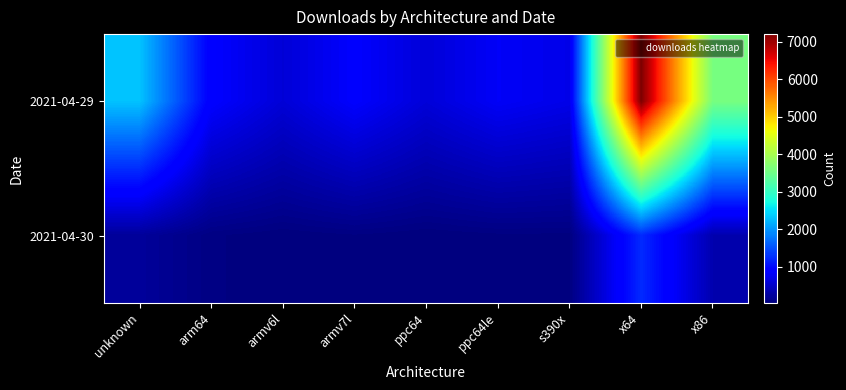

At how many categories does at least one series exceed 2909?

2